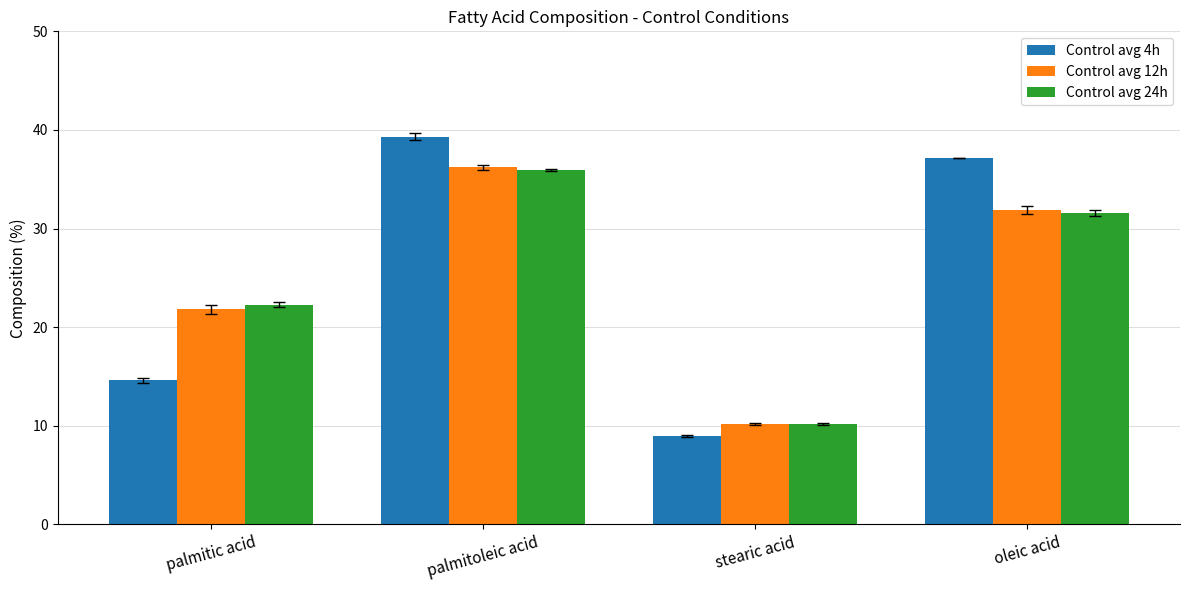

The value of Control avg 4h at palmitoleic acid is 13.2. True or false?

False